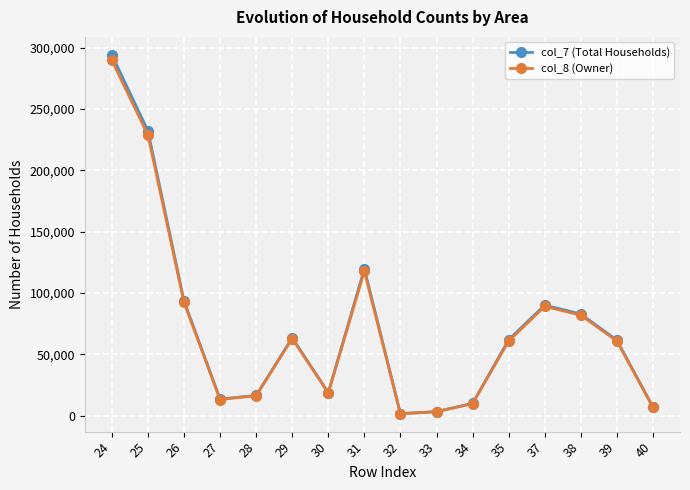

What is the spread (max minus min) of values at 33?

159